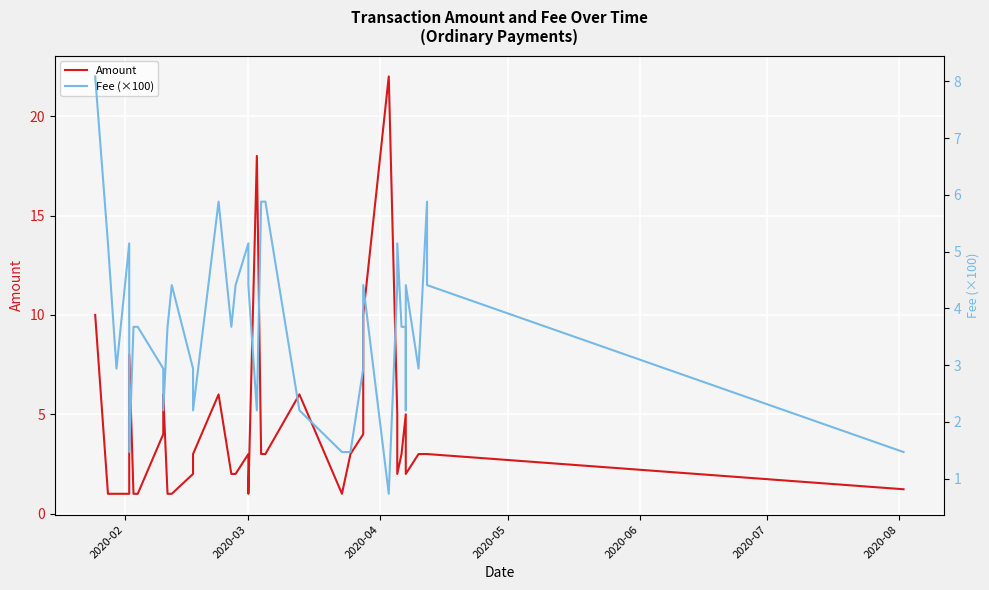

What is the lowest value of the Fee (×100) series?

0.7